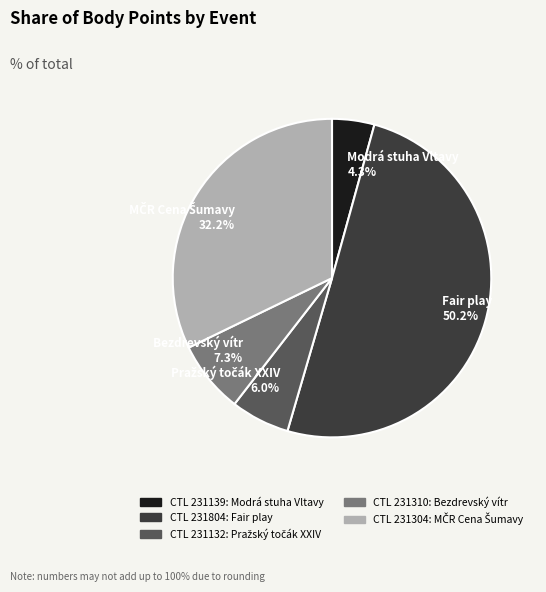

Between Modrá stuha Vltavy 4.3% and Bezdrevský vítr 7.3%, which is larger?

Bezdrevský vítr 7.3%